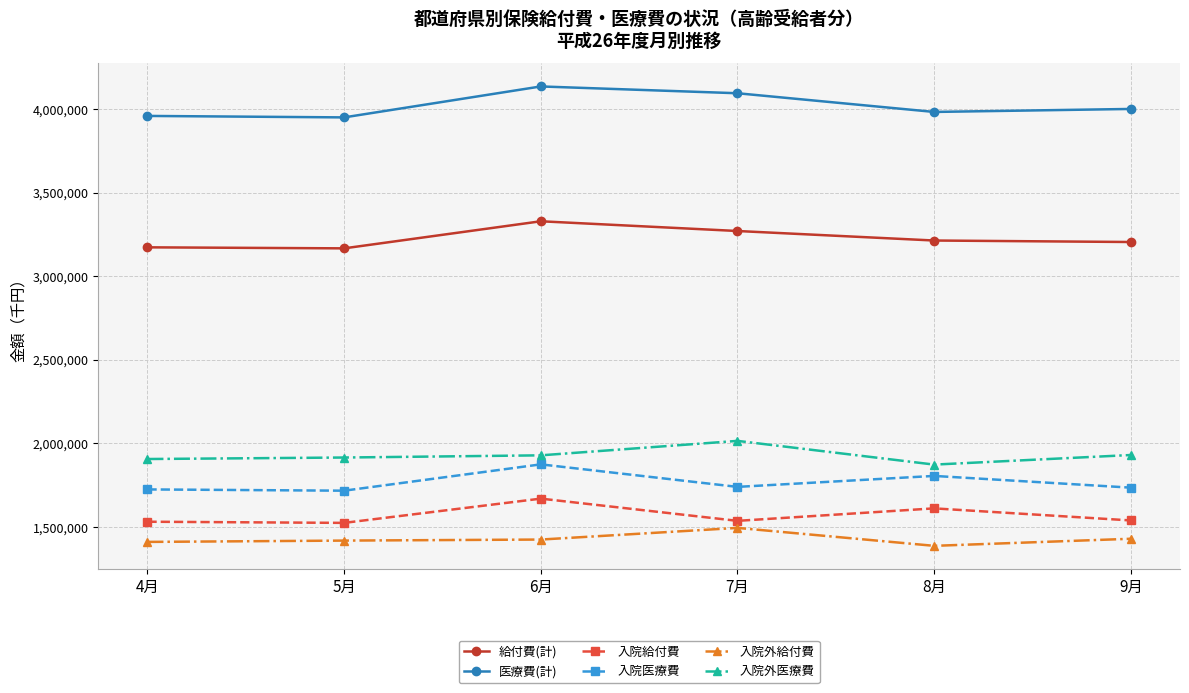

What is the difference between the highest and lowest values at 6月?

2709551.3